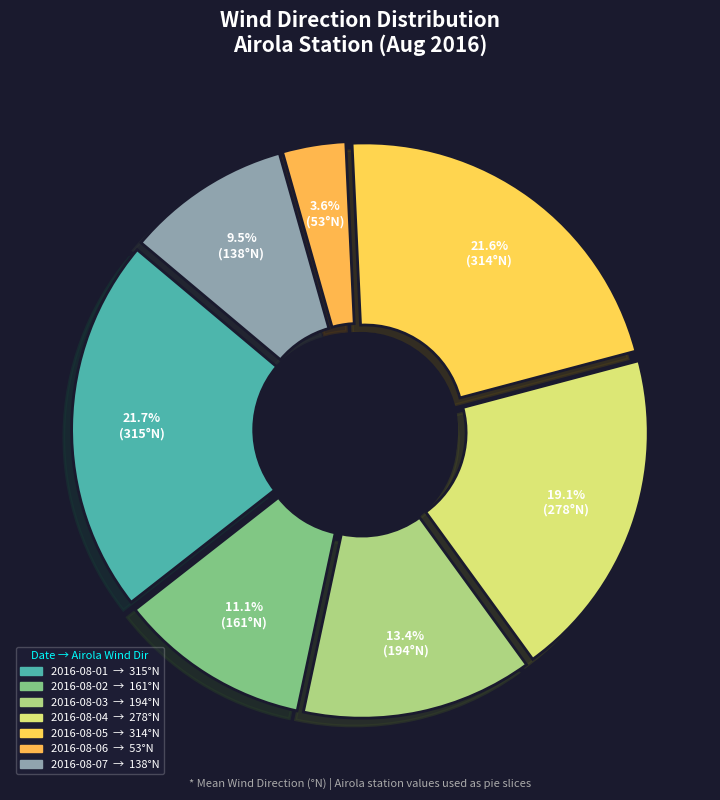

Is the sum of 2016-08-06 and 2016-08-04 greater than half?

No